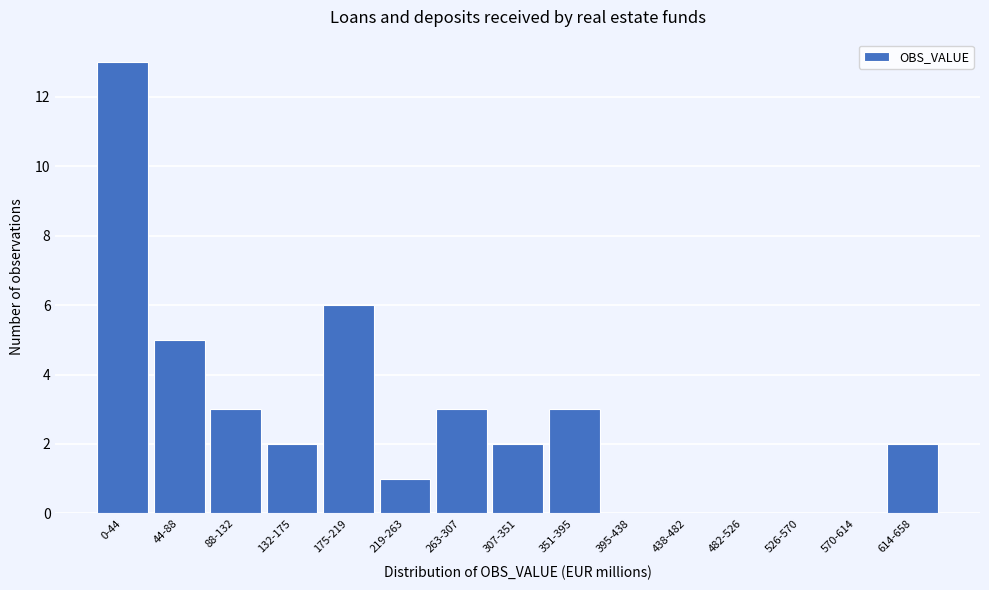

Reading right to left, extract all data points from this chart.

614-658=2	570-614=0	526-570=0	482-526=0	438-482=0	395-438=0	351-395=3	307-351=2	263-307=3	219-263=1	175-219=6	132-175=2	88-132=3	44-88=5	0-44=13